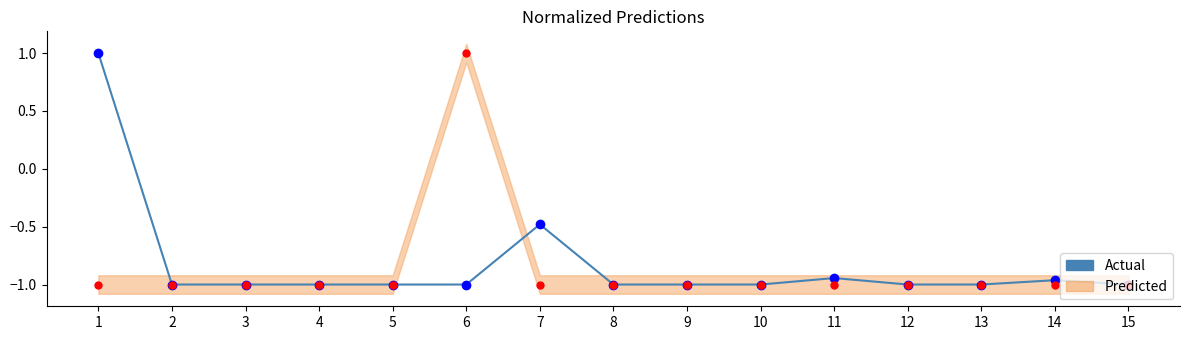

What is the greatest value displayed?

1.0